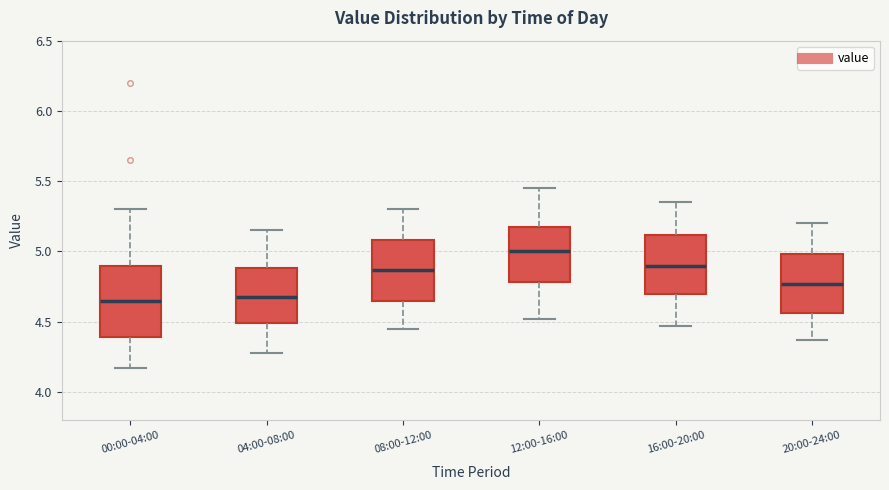

Reading left to right, read every box against the y-axis: the position of its median line, the range the box covers, and the ends of its whiskers. The values are not printed on the chart, so give them approximately, as read against the axis.

00:00-04:00: median 4.65, box 4.40 to 4.90, whiskers 4.15 to 5.30
04:00-08:00: median 4.70, box 4.50 to 4.90, whiskers 4.30 to 5.15
08:00-12:00: median 4.85, box 4.65 to 5.10, whiskers 4.45 to 5.30
12:00-16:00: median 5.00, box 4.80 to 5.15, whiskers 4.50 to 5.45
16:00-20:00: median 4.90, box 4.70 to 5.10, whiskers 4.45 to 5.35
20:00-24:00: median 4.75, box 4.55 to 5.00, whiskers 4.35 to 5.20